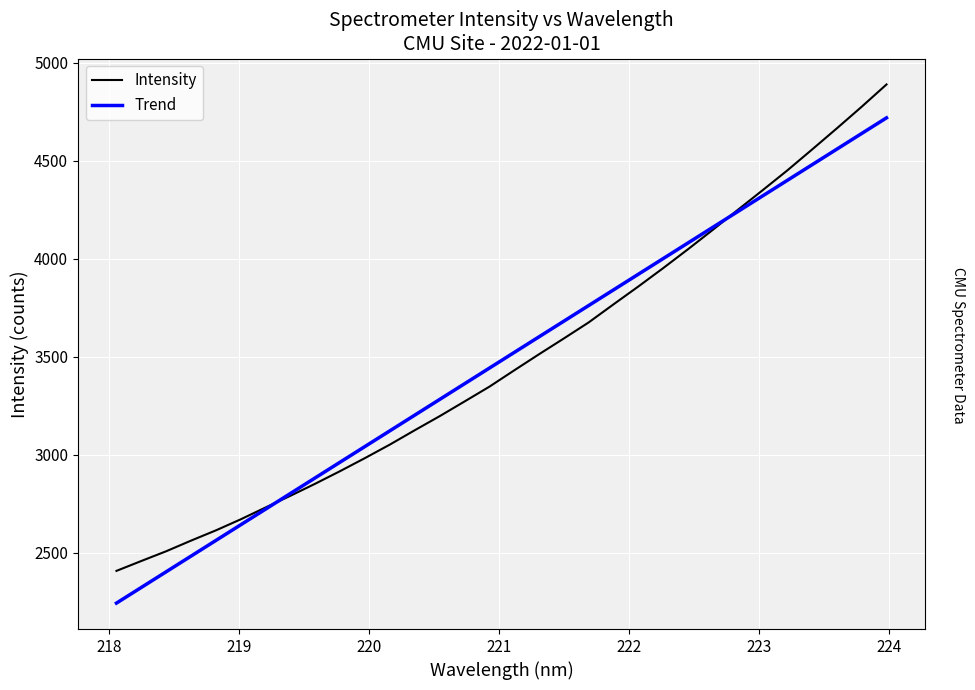

What is the highest value of the Trend series?

4717.9